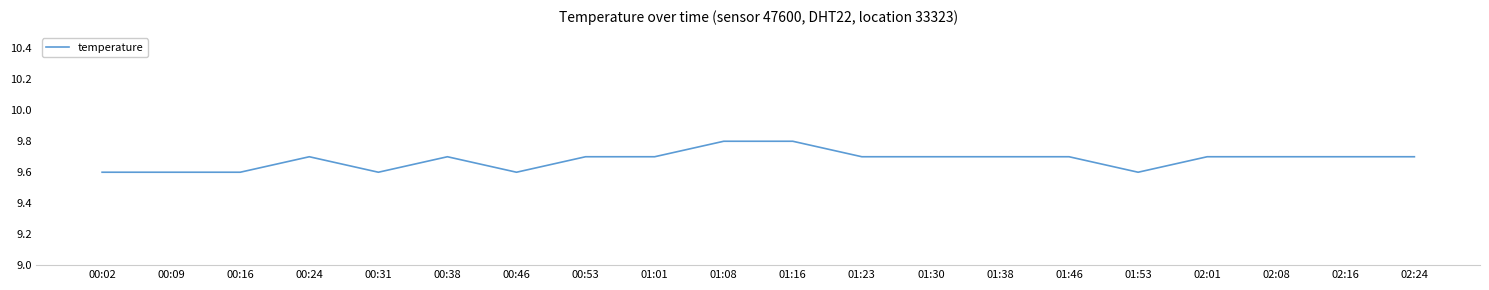

The chart shows a value of 9.7 at 01:38. True or false?

True